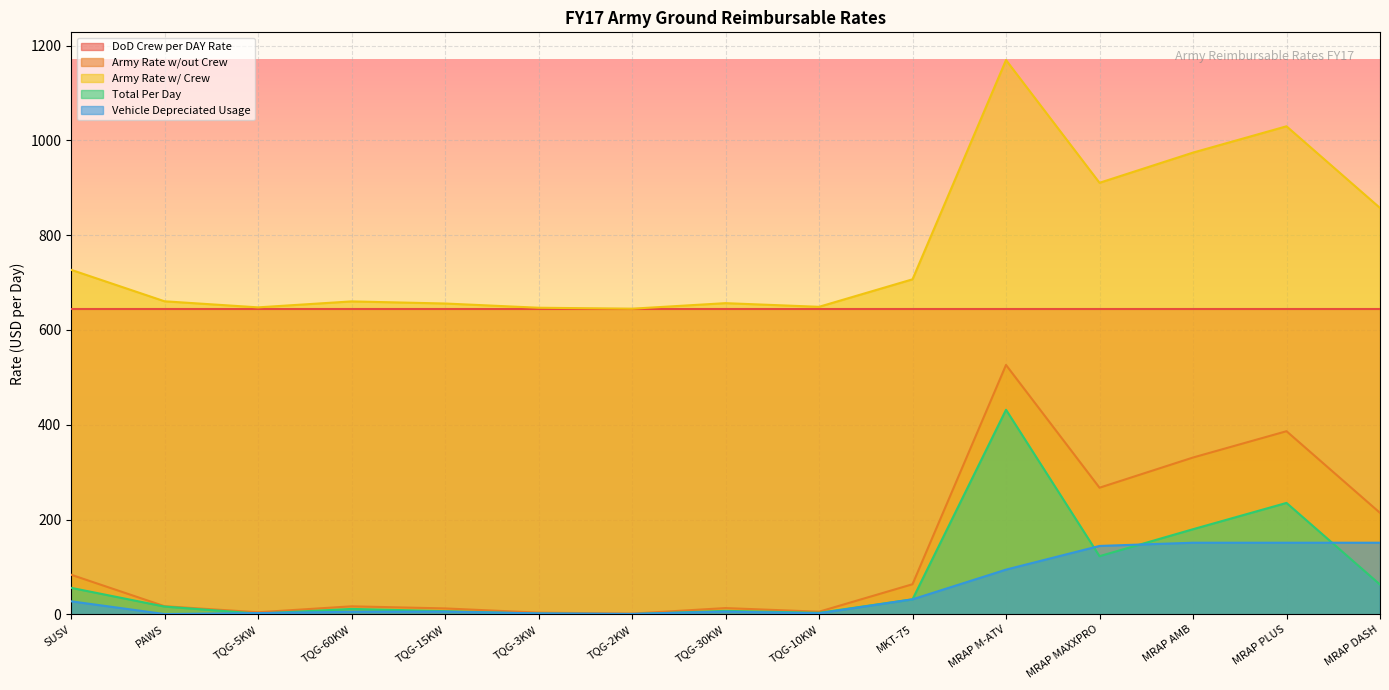

Is the value of Total Per Day at TQG-3KW greater than the value of Army Rate w/out Crew at MRAP MAXXPRO?

No